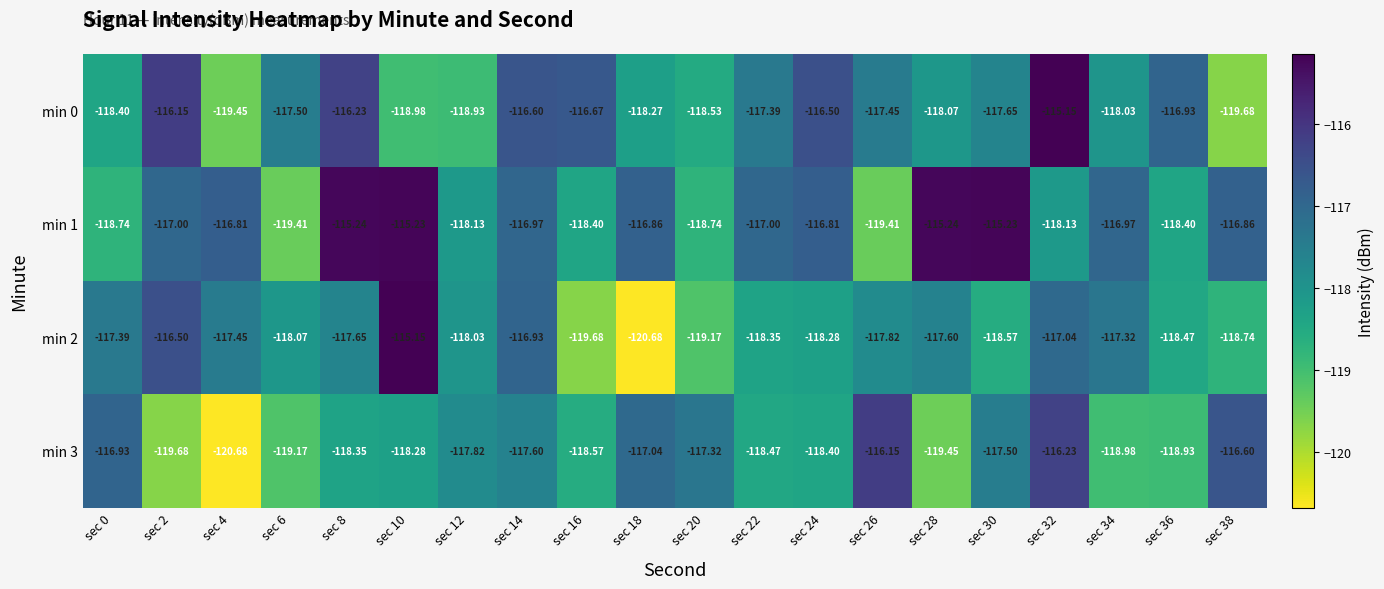

Rank the series at sec 20 from highest to lowest value.

min 3, min 0, min 1, min 2